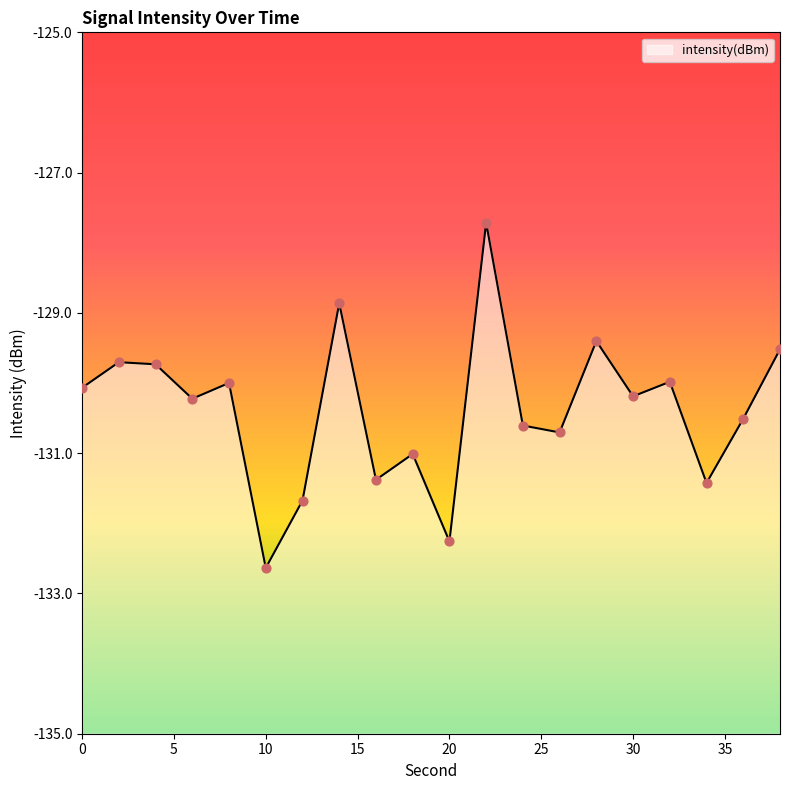

What is the change in value from 4 to 34?

-1.7